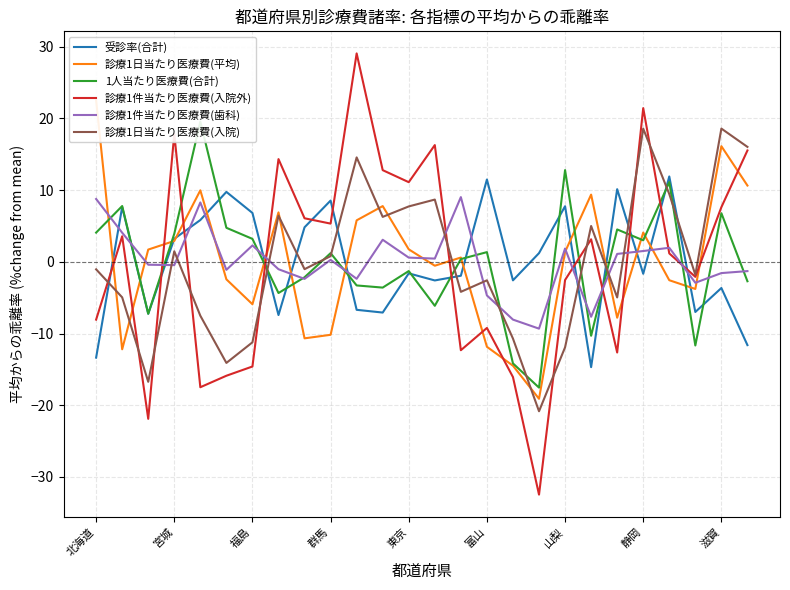

Is it true that 受診率(合計) equals 5.2 at 群馬?

False